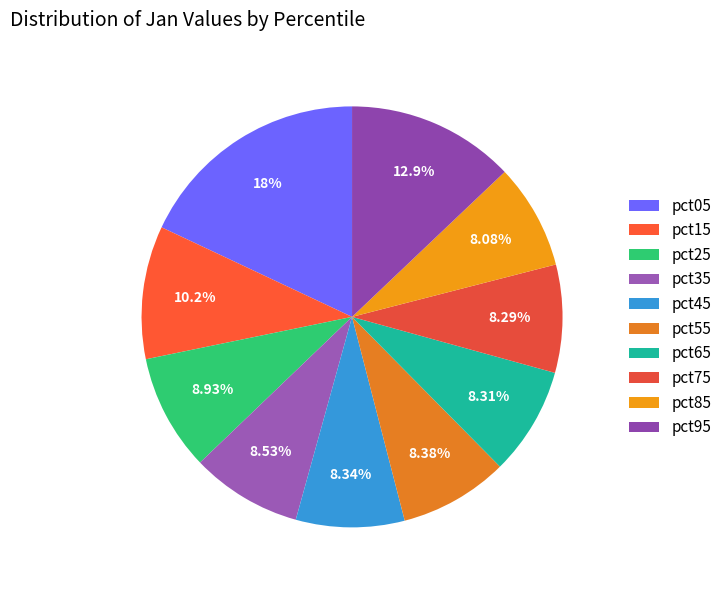

Count the number of slices in the pie.

10